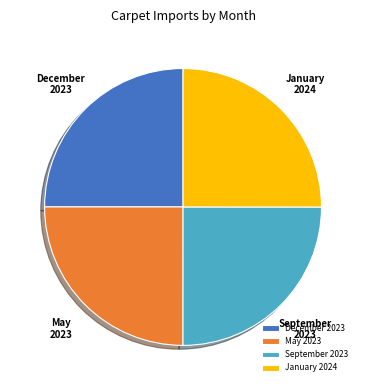

Does any single category account for the majority?

No